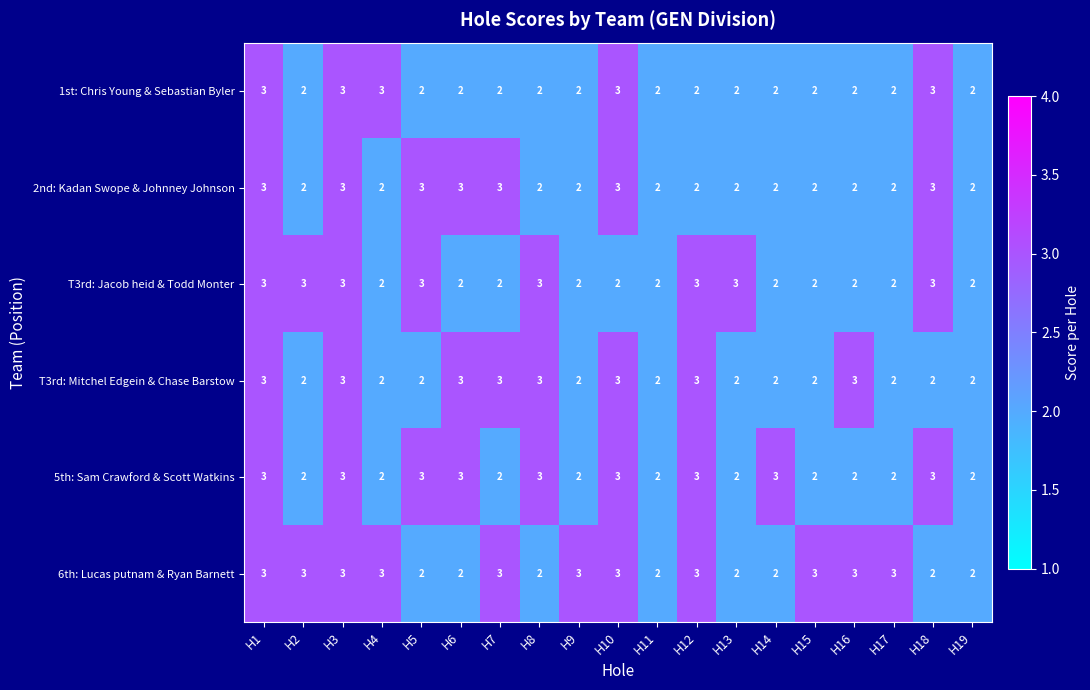

How many 5th: Sam Crawford & Scott Watkins values are between 2 and 3?

19